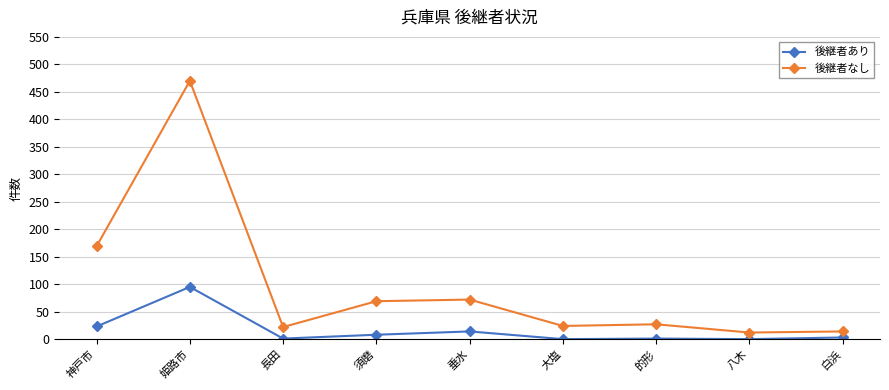

True or false: 後継者なし has a value of 12 at 八木.

True